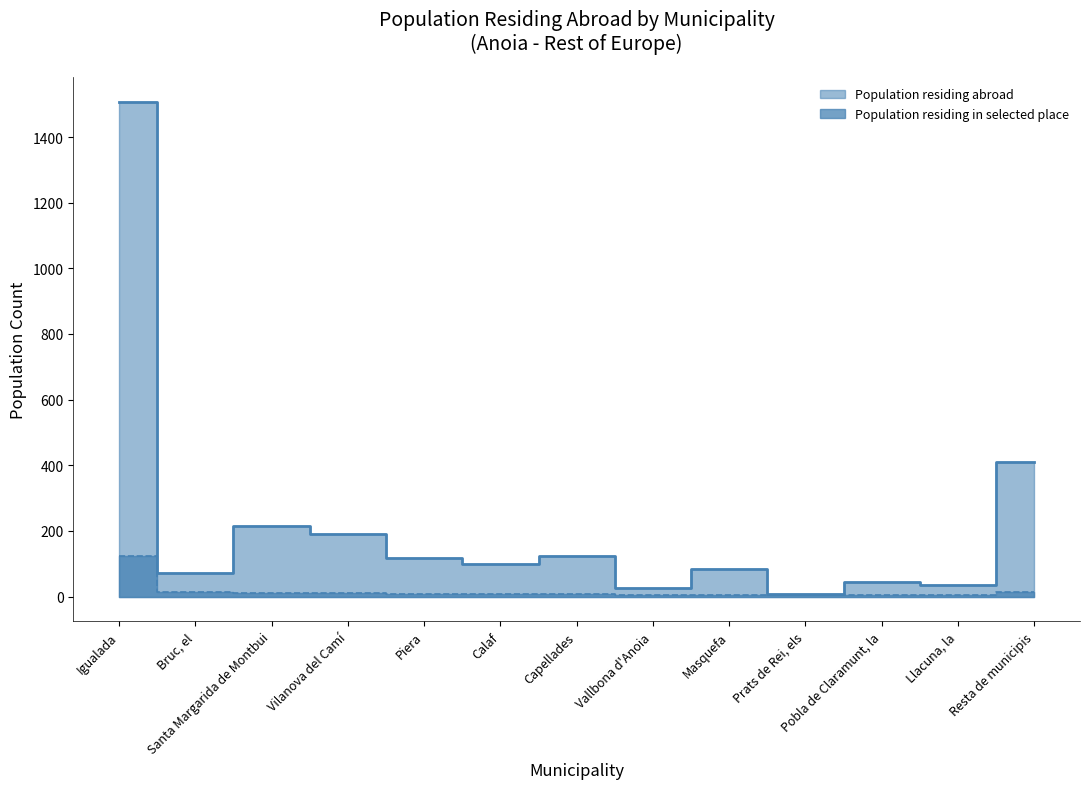

What value does the Population residing abroad series have at Vilanova del Camí, to the nearest 50?

200